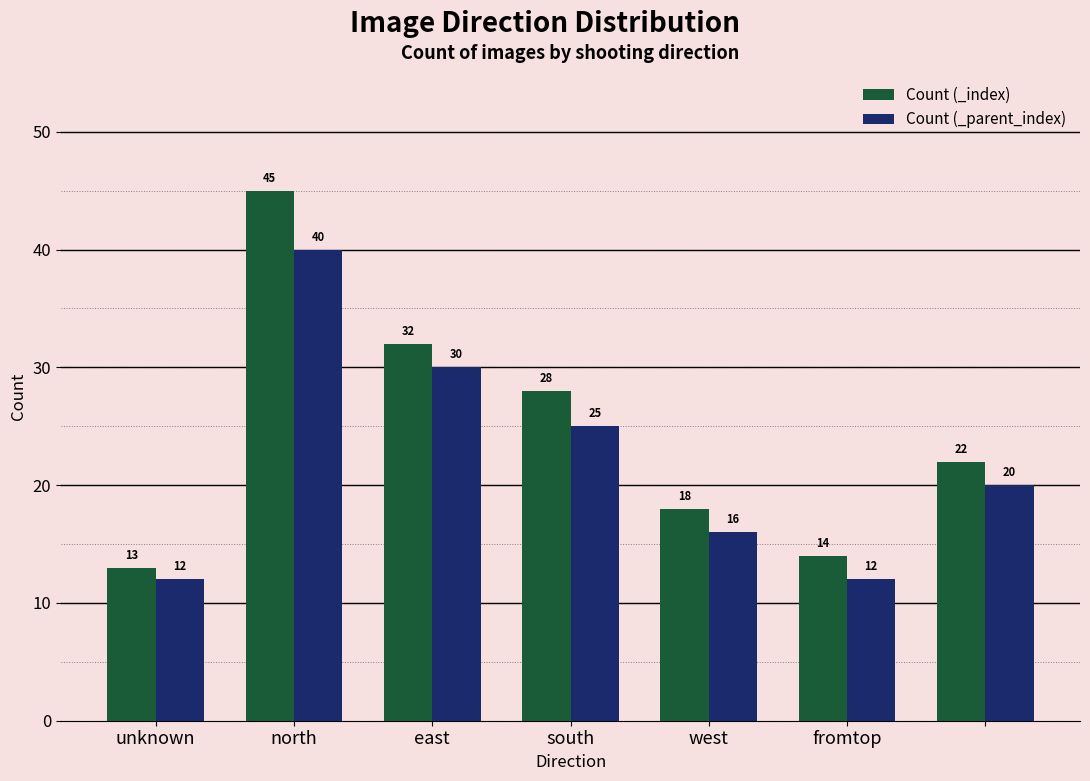

Reading left to right, what are all the values shown in this chart?

Count (_index): 13	45	32	28	18	14	22
Count (_parent_index): 12	40	30	25	16	12	20